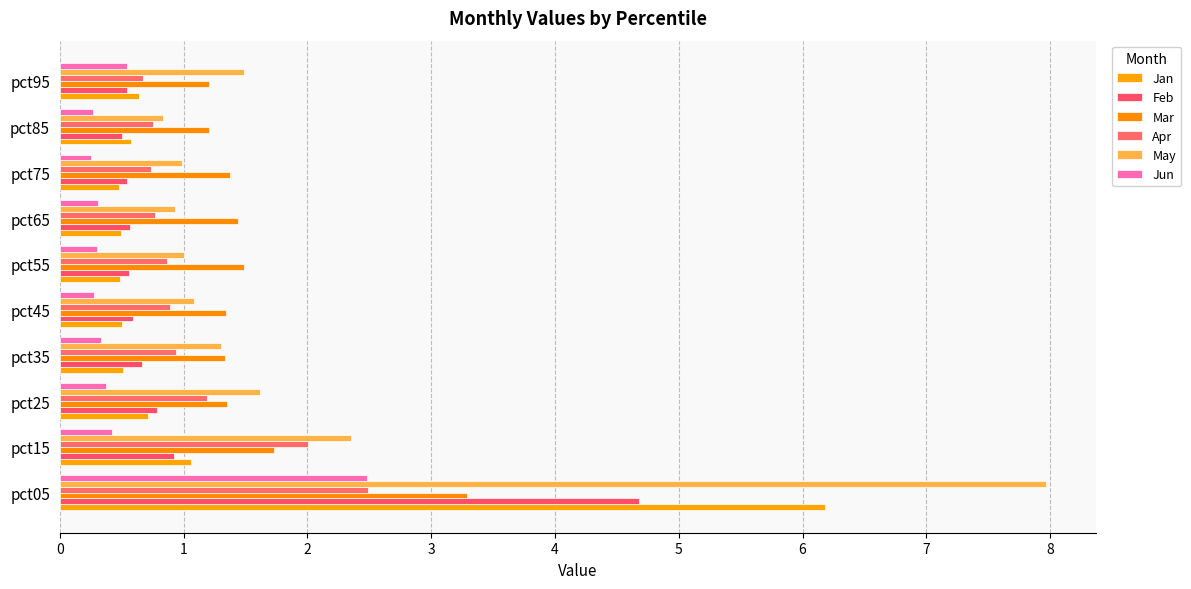

How many data points does each series have?

10